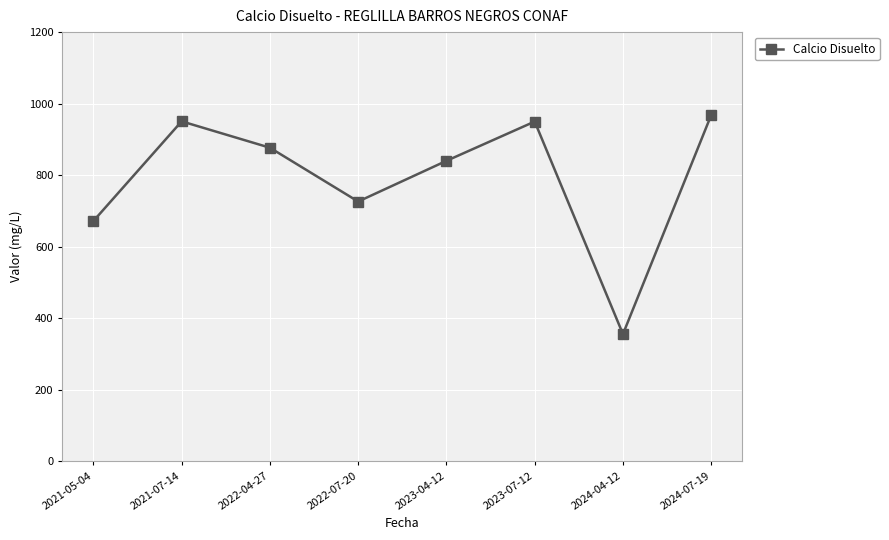

How many categories are shown in the chart?

8